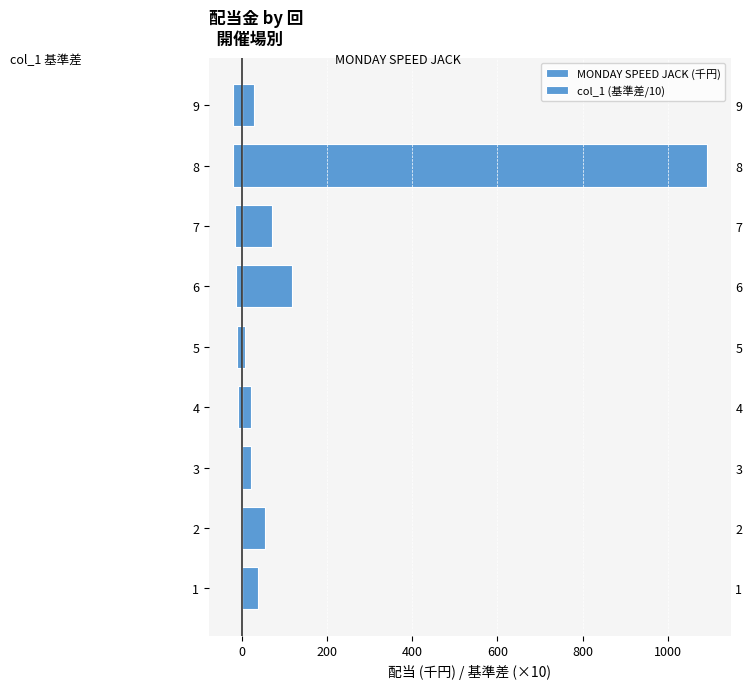

Which series has the largest total across all categories?

MONDAY SPEED JACK (千円)